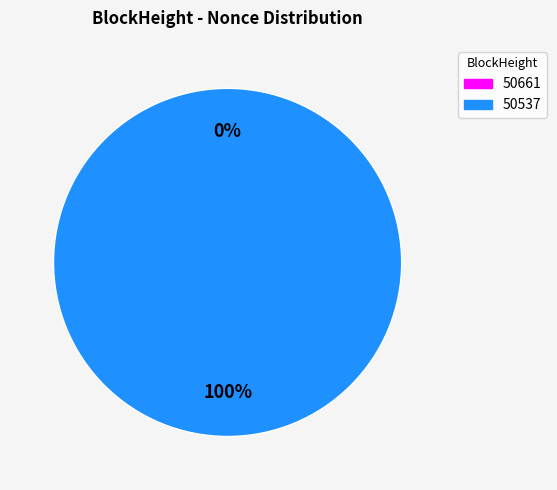

What percentage do 50661 and 50537 together represent?

100.0%